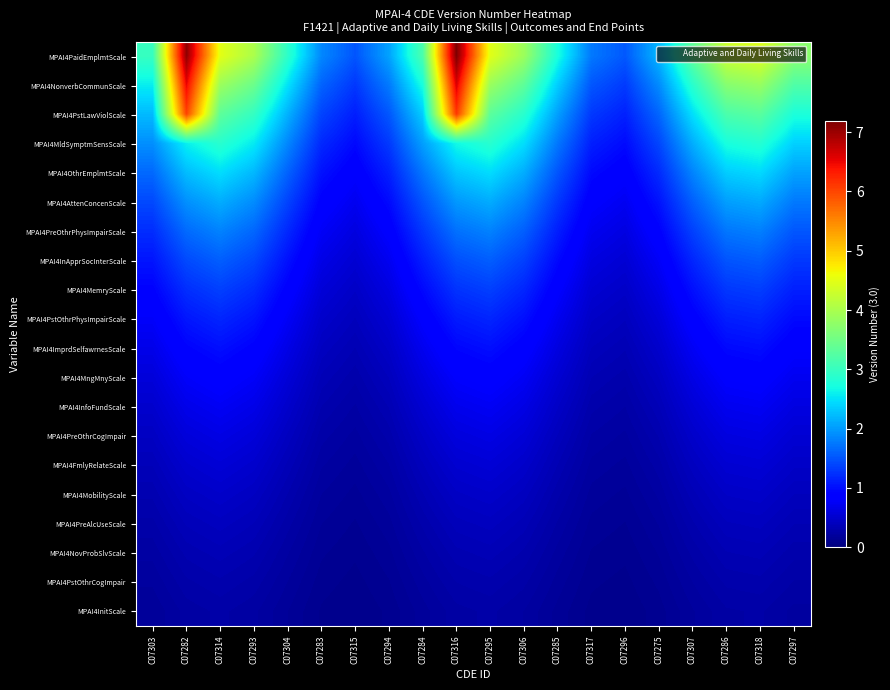

Reading left to right, what are all the values shown in this chart?

MPAI4PaidEmplmtScale: C07303=3.0	C07282=7.1	C07314=4.5	C07293=4.0	C07304=2.9	C07283=1.9	C07315=1.5	C07294=2.1	C07284=3.2	C07316=7.2	C07295=4.5	C07306=3.9	C07285=2.7	C07317=1.8	C07296=1.5	C07275=2.2	C07307=3.3	C07286=4.3	C07318=4.4	C07297=3.7
MPAI4NonverbCommunScale: C07303=2.6	C07282=6.5	C07314=3.9	C07293=3.5	C07304=2.5	C07283=1.6	C07315=1.3	C07294=1.8	C07284=2.7	C07316=6.6	C07295=3.9	C07306=3.3	C07285=2.4	C07317=1.5	C07296=1.3	C07275=1.9	C07307=2.9	C07286=3.7	C07318=3.8	C07297=3.2
MPAI4PstLawViolScale: C07303=2.2	C07282=6.0	C07314=3.3	C07293=3.0	C07304=2.2	C07283=1.4	C07315=1.1	C07294=1.5	C07284=2.4	C07316=6.1	C07295=3.3	C07306=2.9	C07285=2.0	C07317=1.3	C07296=1.1	C07275=1.6	C07307=2.5	C07286=3.2	C07318=3.3	C07297=2.8
MPAI4MldSymptmSensScale: C07303=1.9	C07282=2.6	C07314=2.9	C07293=2.6	C07304=1.9	C07283=1.2	C07315=1.0	C07294=1.3	C07284=2.0	C07316=2.7	C07295=2.9	C07306=2.5	C07285=1.7	C07317=1.1	C07296=1.0	C07275=1.4	C07307=2.1	C07286=2.7	C07318=2.8	C07297=2.4
MPAI4OthrEmplmtScale: C07303=1.6	C07282=2.2	C07314=2.5	C07293=2.2	C07304=1.6	C07283=1.0	C07315=0.8	C07294=1.1	C07284=1.7	C07316=2.3	C07295=2.5	C07306=2.1	C07285=1.5	C07317=1.0	C07296=0.8	C07275=1.2	C07307=1.8	C07286=2.4	C07318=2.4	C07297=2.0
MPAI4AttenConcenScale: C07303=1.4	C07282=1.9	C07314=2.1	C07293=1.9	C07304=1.4	C07283=0.9	C07315=0.7	C07294=1.0	C07284=1.5	C07316=2.0	C07295=2.1	C07306=1.8	C07285=1.3	C07317=0.8	C07296=0.7	C07275=1.0	C07307=1.6	C07286=2.0	C07318=2.1	C07297=1.8
MPAI4PreOthrPhysImpairScale: C07303=1.2	C07282=1.7	C07314=1.8	C07293=1.6	C07304=1.2	C07283=0.8	C07315=0.6	C07294=0.8	C07284=1.3	C07316=1.7	C07295=1.8	C07306=1.6	C07285=1.1	C07317=0.7	C07296=0.6	C07275=0.9	C07307=1.4	C07286=1.7	C07318=1.8	C07297=1.5
MPAI4InApprSocInterScale: C07303=1.0	C07282=1.4	C07314=1.6	C07293=1.4	C07304=1.0	C07283=0.7	C07315=0.5	C07294=0.7	C07284=1.1	C07316=1.5	C07295=1.6	C07306=1.4	C07285=1.0	C07317=0.6	C07296=0.5	C07275=0.8	C07307=1.2	C07286=1.5	C07318=1.6	C07297=1.3
MPAI4MemryScale: C07303=0.9	C07282=1.2	C07314=1.4	C07293=1.2	C07304=0.9	C07283=0.6	C07315=0.5	C07294=0.6	C07284=1.0	C07316=1.3	C07295=1.4	C07306=1.2	C07285=0.8	C07317=0.5	C07296=0.5	C07275=0.7	C07307=1.0	C07286=1.3	C07318=1.3	C07297=1.1
MPAI4PstOthrPhysImpairScale: C07303=0.8	C07282=1.1	C07314=1.2	C07293=1.0	C07304=0.8	C07283=0.5	C07315=0.4	C07294=0.5	C07284=0.8	C07316=1.1	C07295=1.2	C07306=1.0	C07285=0.7	C07317=0.5	C07296=0.4	C07275=0.6	C07307=0.9	C07286=1.1	C07318=1.2	C07297=1.0
MPAI4ImprdSelfawrnesScale: C07303=0.7	C07282=0.9	C07314=1.0	C07293=0.9	C07304=0.6	C07283=0.4	C07315=0.3	C07294=0.5	C07284=0.7	C07316=0.9	C07295=1.0	C07306=0.9	C07285=0.6	C07317=0.4	C07296=0.3	C07275=0.5	C07307=0.7	C07286=1.0	C07318=1.0	C07297=0.8
MPAI4MngMnyScale: C07303=0.6	C07282=0.8	C07314=0.9	C07293=0.8	C07304=0.6	C07283=0.4	C07315=0.3	C07294=0.4	C07284=0.6	C07316=0.8	C07295=0.9	C07306=0.7	C07285=0.5	C07317=0.3	C07296=0.3	C07275=0.4	C07307=0.6	C07286=0.8	C07318=0.9	C07297=0.7
MPAI4InfoFundScale: C07303=0.5	C07282=0.7	C07314=0.7	C07293=0.7	C07304=0.5	C07283=0.3	C07315=0.2	C07294=0.3	C07284=0.5	C07316=0.7	C07295=0.7	C07306=0.6	C07285=0.5	C07317=0.3	C07296=0.3	C07275=0.4	C07307=0.6	C07286=0.7	C07318=0.7	C07297=0.6
MPAI4PreOthrCogImpair: C07303=0.4	C07282=0.6	C07314=0.6	C07293=0.6	C07304=0.4	C07283=0.3	C07315=0.2	C07294=0.3	C07284=0.5	C07316=0.6	C07295=0.6	C07306=0.6	C07285=0.4	C07317=0.3	C07296=0.2	C07275=0.3	C07307=0.5	C07286=0.6	C07318=0.6	C07297=0.5
MPAI4FmlyRelateScale: C07303=0.4	C07282=0.5	C07314=0.6	C07293=0.5	C07304=0.4	C07283=0.2	C07315=0.2	C07294=0.3	C07284=0.4	C07316=0.5	C07295=0.5	C07306=0.5	C07285=0.3	C07317=0.2	C07296=0.2	C07275=0.3	C07307=0.4	C07286=0.5	C07318=0.5	C07297=0.5
MPAI4MobilityScale: C07303=0.3	C07282=0.4	C07314=0.5	C07293=0.4	C07304=0.3	C07283=0.2	C07315=0.2	C07294=0.2	C07284=0.3	C07316=0.4	C07295=0.5	C07306=0.4	C07285=0.3	C07317=0.2	C07296=0.2	C07275=0.2	C07307=0.4	C07286=0.5	C07318=0.5	C07297=0.4
MPAI4PreAlcUseScale: C07303=0.3	C07282=0.4	C07314=0.4	C07293=0.4	C07304=0.3	C07283=0.2	C07315=0.1	C07294=0.2	C07284=0.3	C07316=0.4	C07295=0.4	C07306=0.4	C07285=0.2	C07317=0.2	C07296=0.1	C07275=0.2	C07307=0.3	C07286=0.4	C07318=0.4	C07297=0.3
MPAI4NovProbSlvScale: C07303=0.2	C07282=0.3	C07314=0.4	C07293=0.3	C07304=0.2	C07283=0.1	C07315=0.1	C07294=0.2	C07284=0.2	C07316=0.3	C07295=0.4	C07306=0.3	C07285=0.2	C07317=0.1	C07296=0.1	C07275=0.2	C07307=0.3	C07286=0.3	C07318=0.3	C07297=0.3
MPAI4PstOthrCogImpair: C07303=0.2	C07282=0.3	C07314=0.3	C07293=0.3	C07304=0.2	C07283=0.1	C07315=0.1	C07294=0.1	C07284=0.2	C07316=0.3	C07295=0.3	C07306=0.3	C07285=0.2	C07317=0.1	C07296=0.1	C07275=0.1	C07307=0.2	C07286=0.3	C07318=0.3	C07297=0.3
MPAI4InitScale: C07303=0.2	C07282=0.2	C07314=0.3	C07293=0.2	C07304=0.2	C07283=0.1	C07315=0.1	C07294=0.1	C07284=0.2	C07316=0.2	C07295=0.3	C07306=0.2	C07285=0.2	C07317=0.1	C07296=0.1	C07275=0.1	C07307=0.2	C07286=0.2	C07318=0.3	C07297=0.2